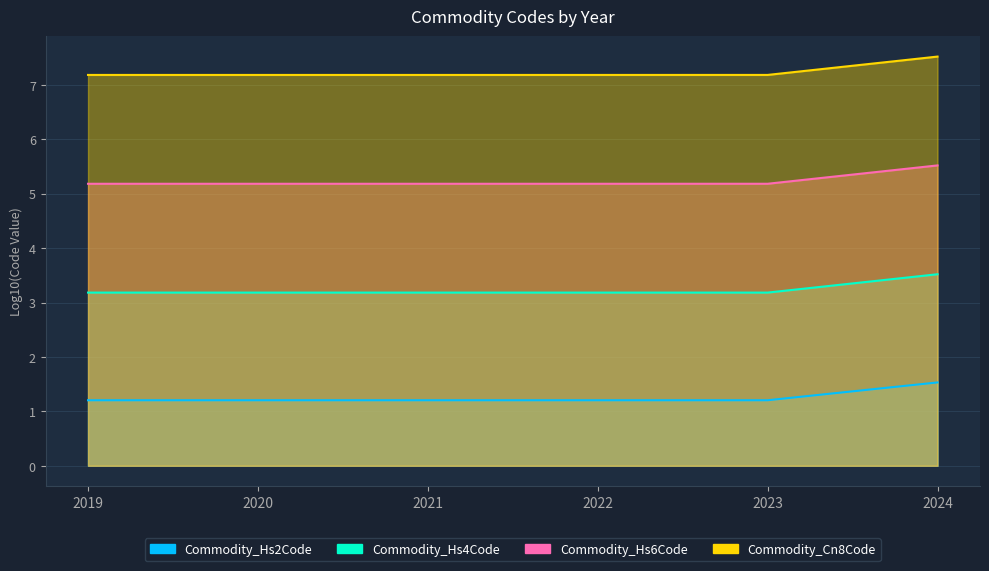

Where is Commodity_Hs6Code nearest to the value 5?

2019